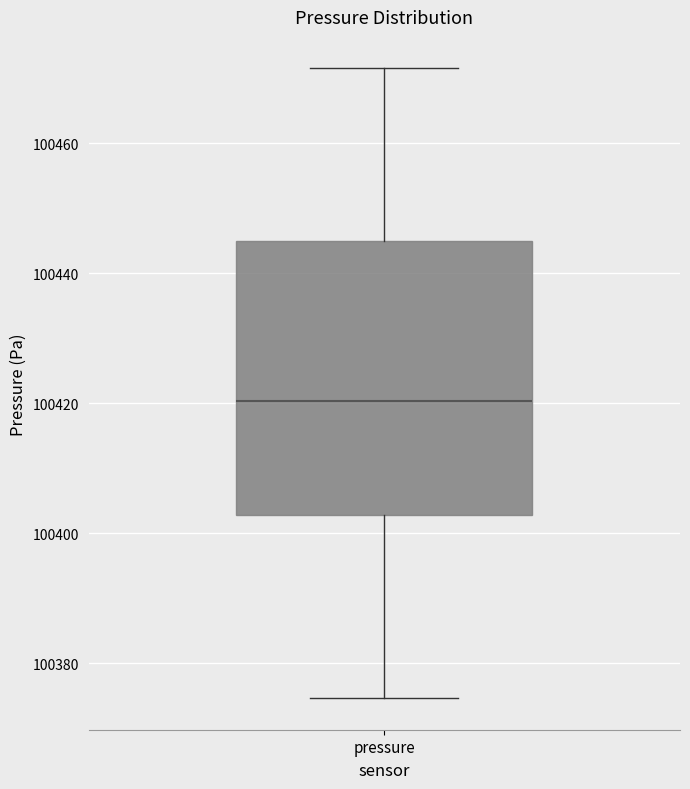

Transcribe this box plot: give where the median line is, the range the box spans, and where the two whiskers end, as read against the y-axis. The values are not printed on the chart, so give them approximately, as read against the axis.

median 100420, box 100402 to 100444, whiskers 100374 to 100472